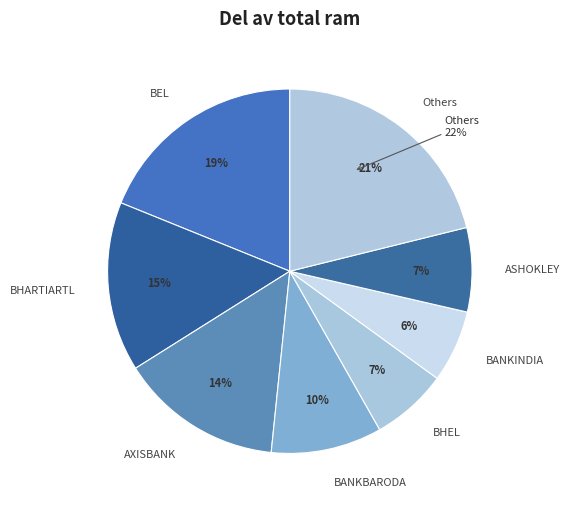

How many slices are in this pie chart?

8